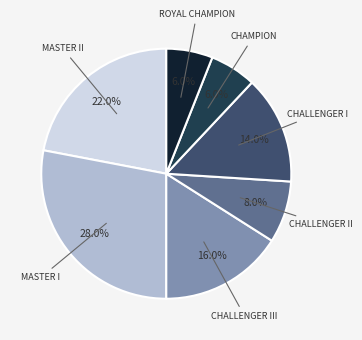

Is there a majority slice in this chart?

No